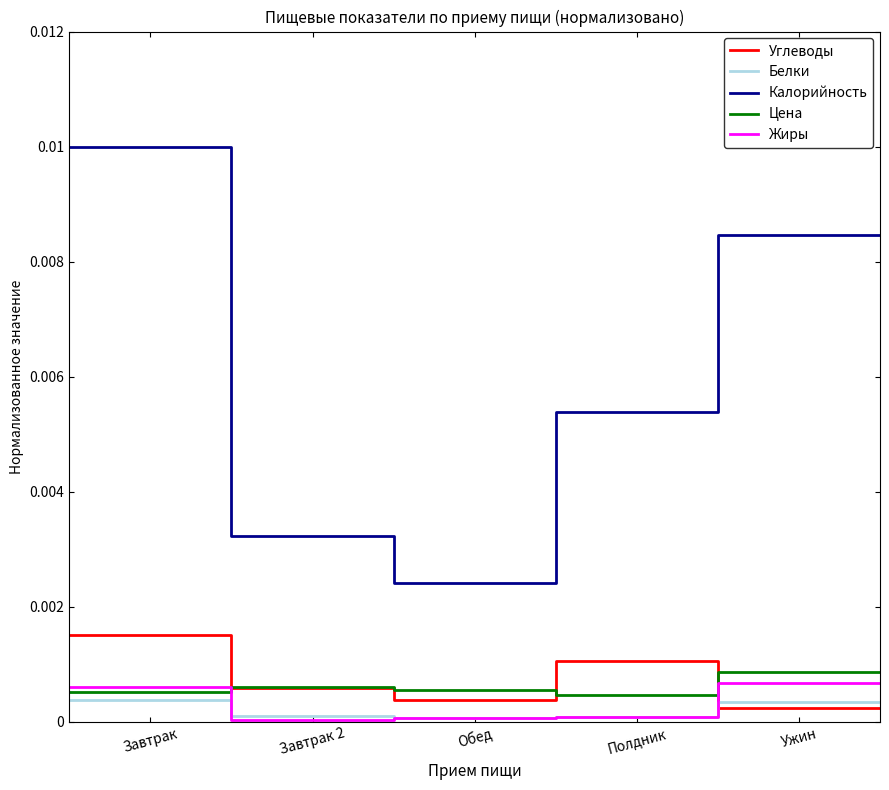

Which series has the widest spread of values?

Калорийность